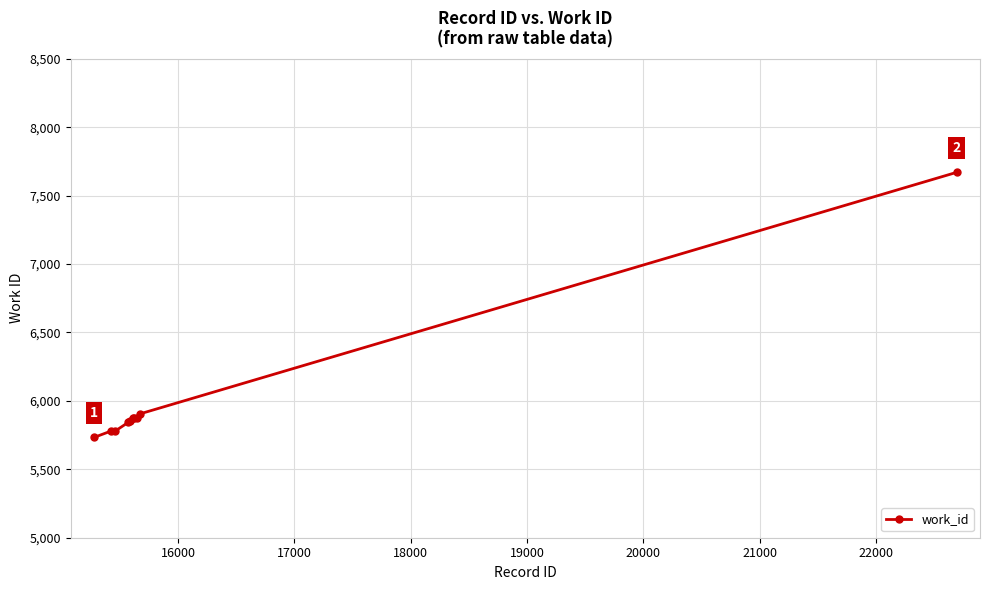

What is the smallest value displayed?

5733